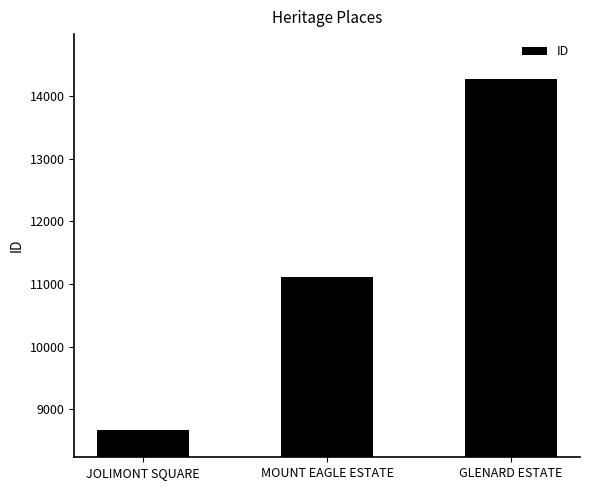

What is the label of the 3rd bar from the right?

JOLIMONT SQUARE